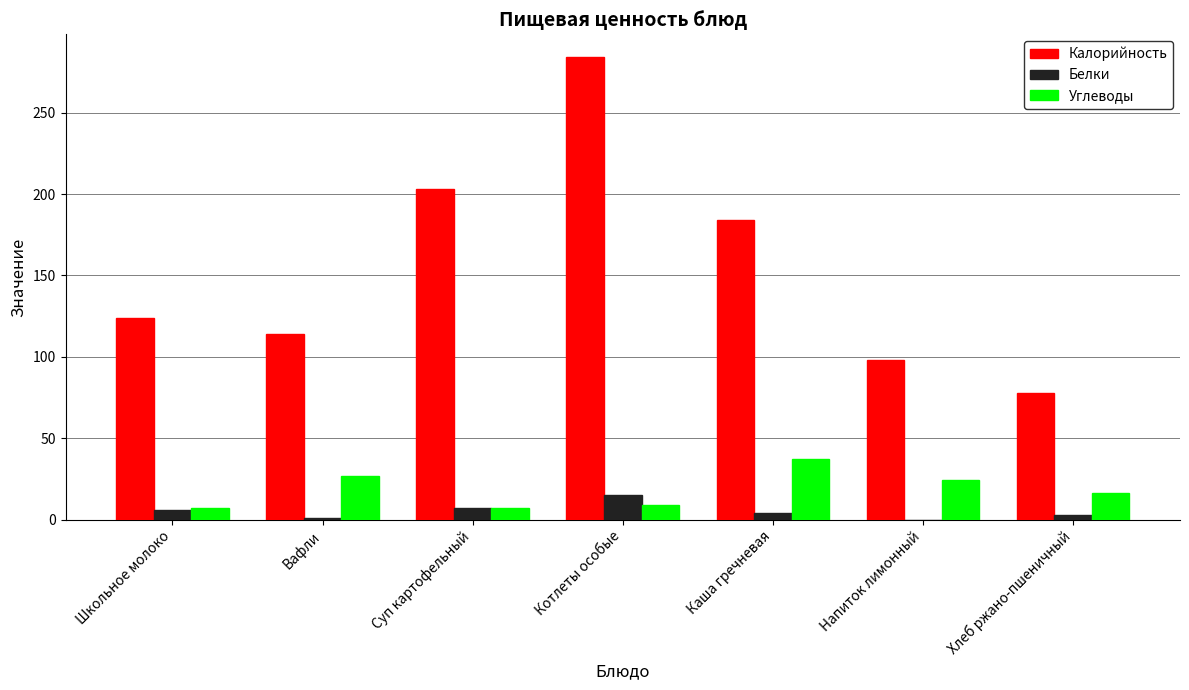

Which series has the largest total across all categories?

Калорийность